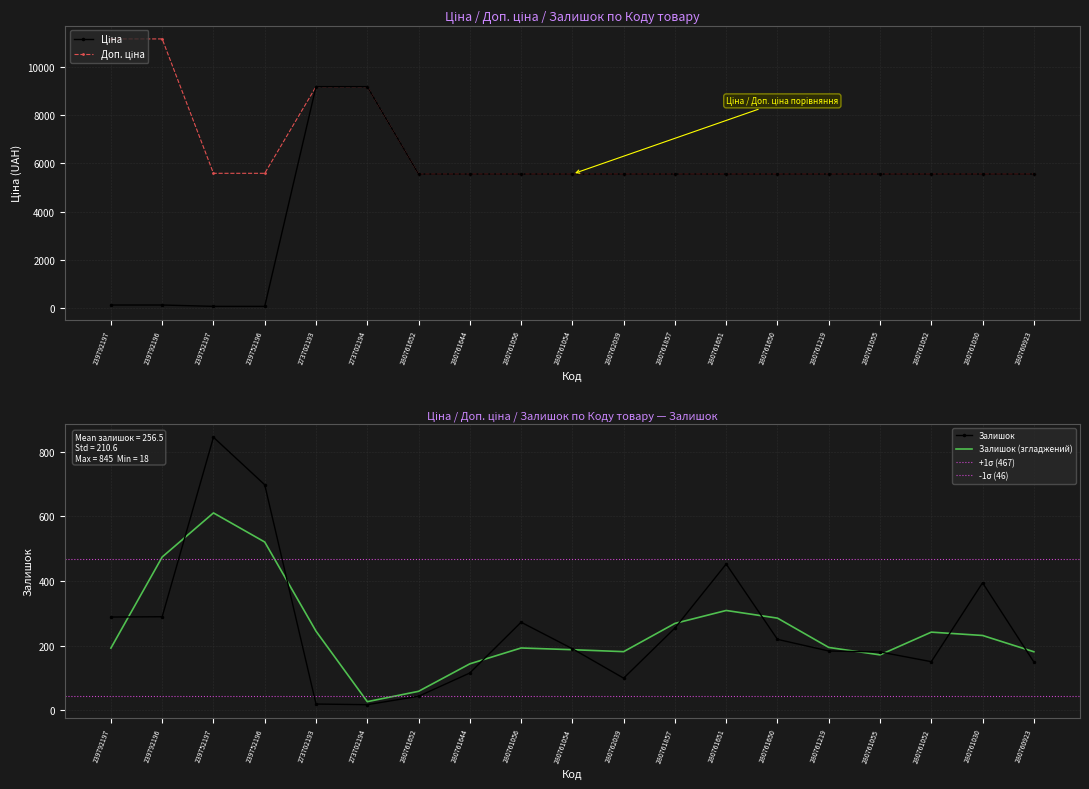

What is the maximum value shown in the chart?

11182.0